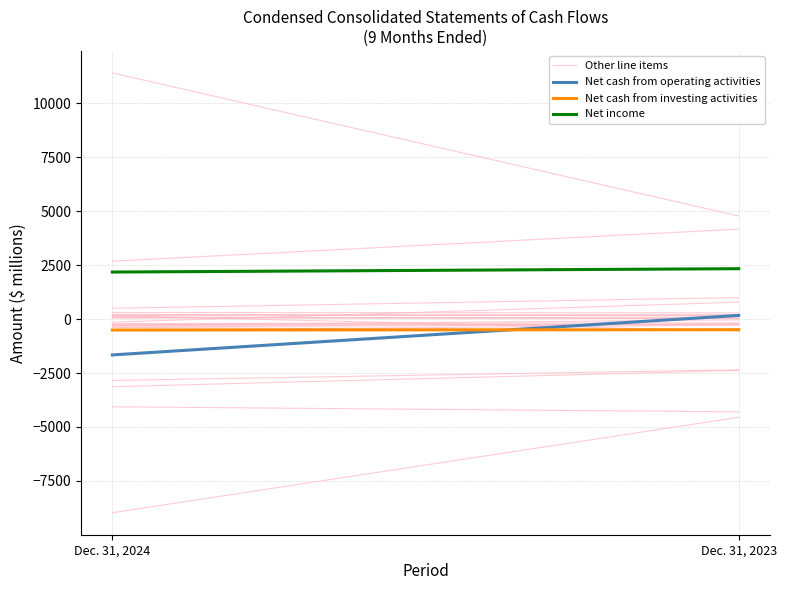

What is the value of the Net cash from operating activities point at the 2nd from the left?

167